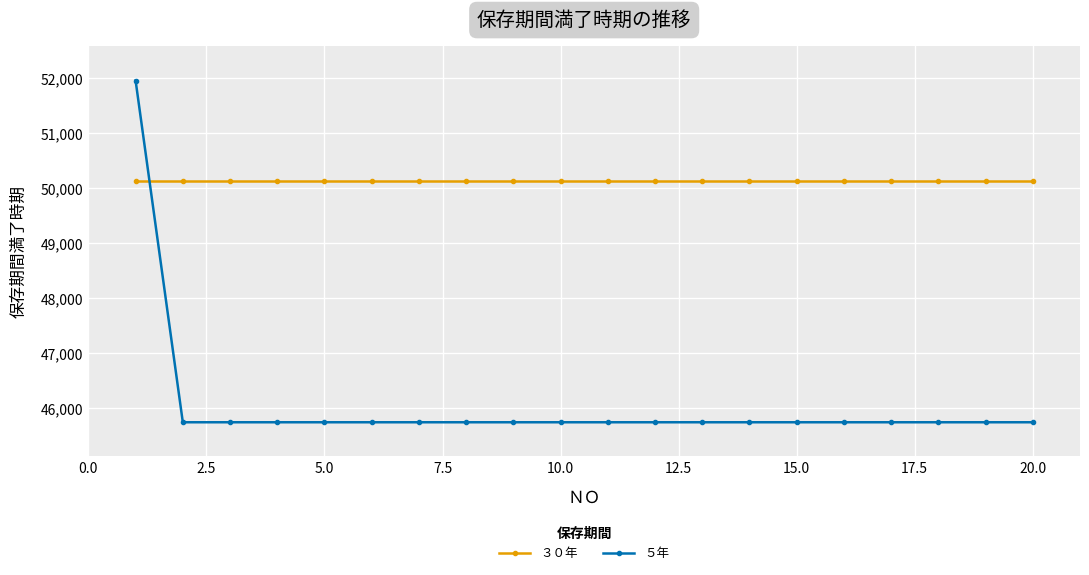

What is the value of the ５年 point at the 17th from the left?

45747